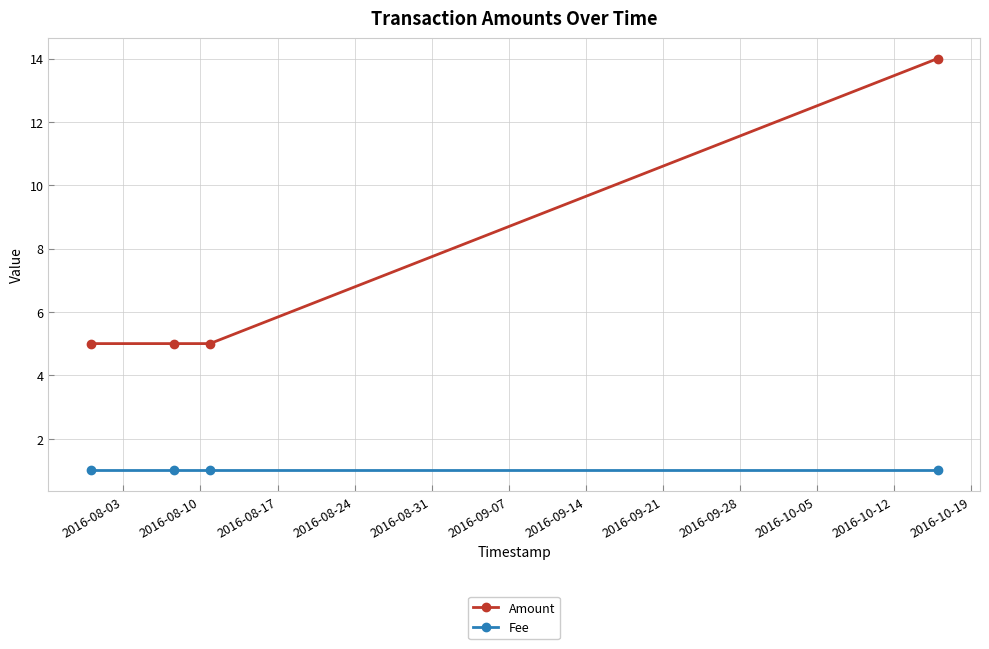

What is the maximum value shown in the chart?

14